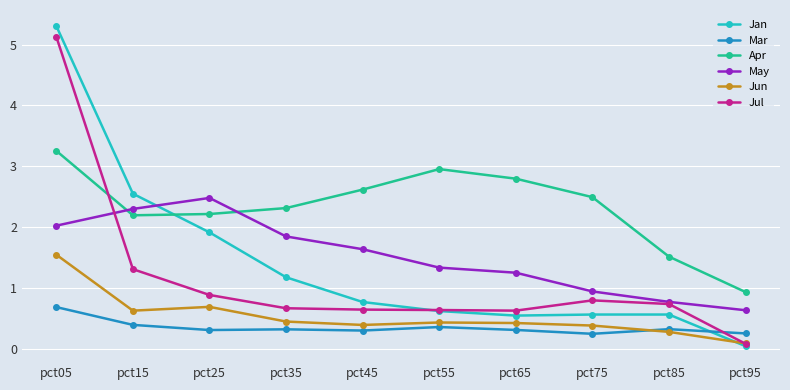

How many times do Jun and Mar cross each other?

1